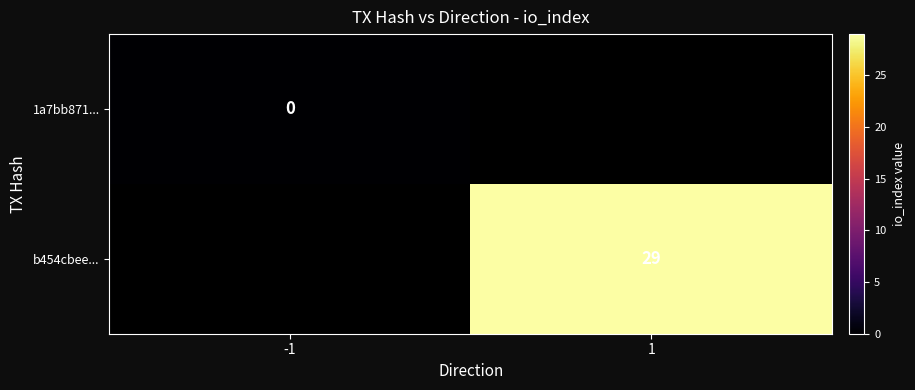

What is the greatest value displayed?

29.0